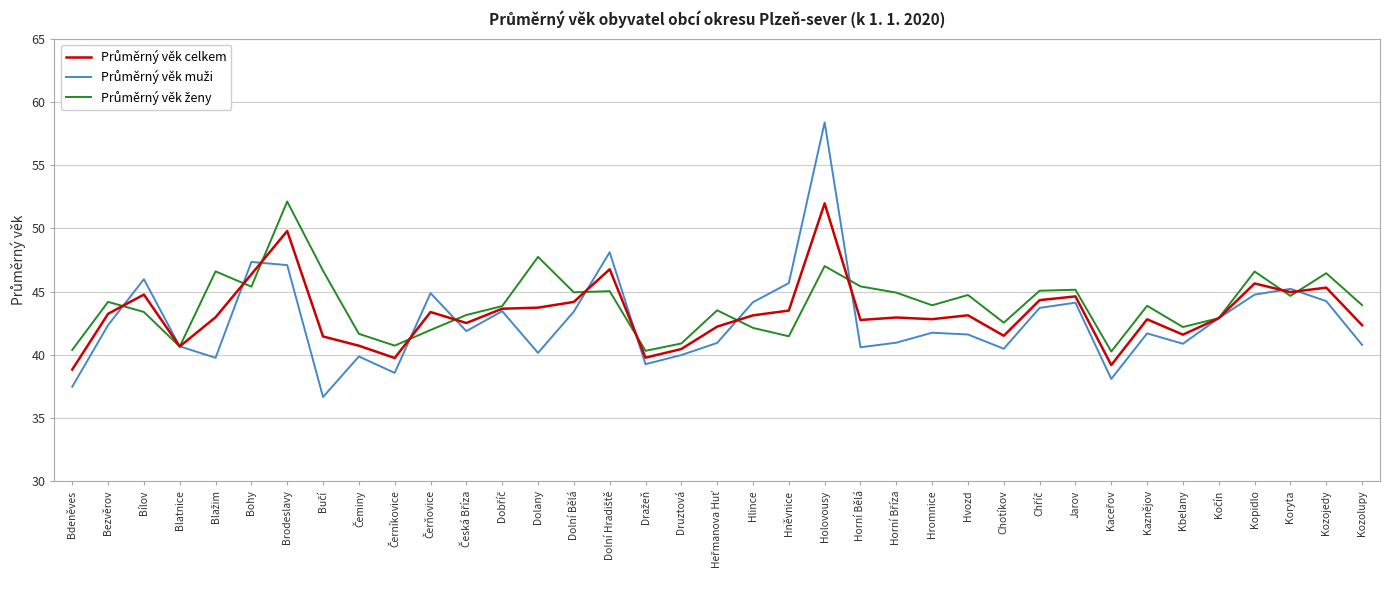

What position from the right is Bdeněves?

37